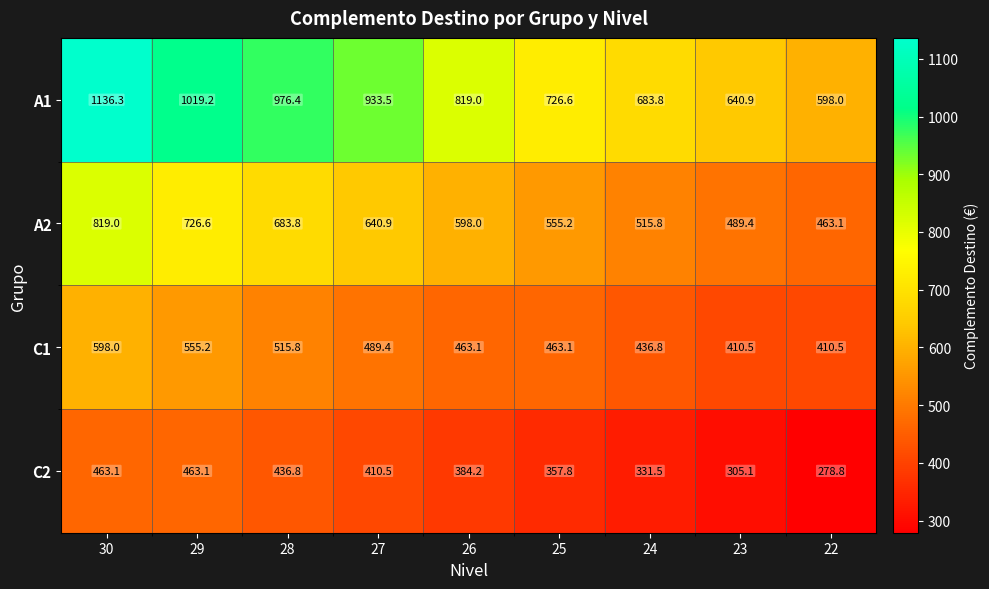

What is the difference between the maximum and second lowest values in the C2 series?

158.0